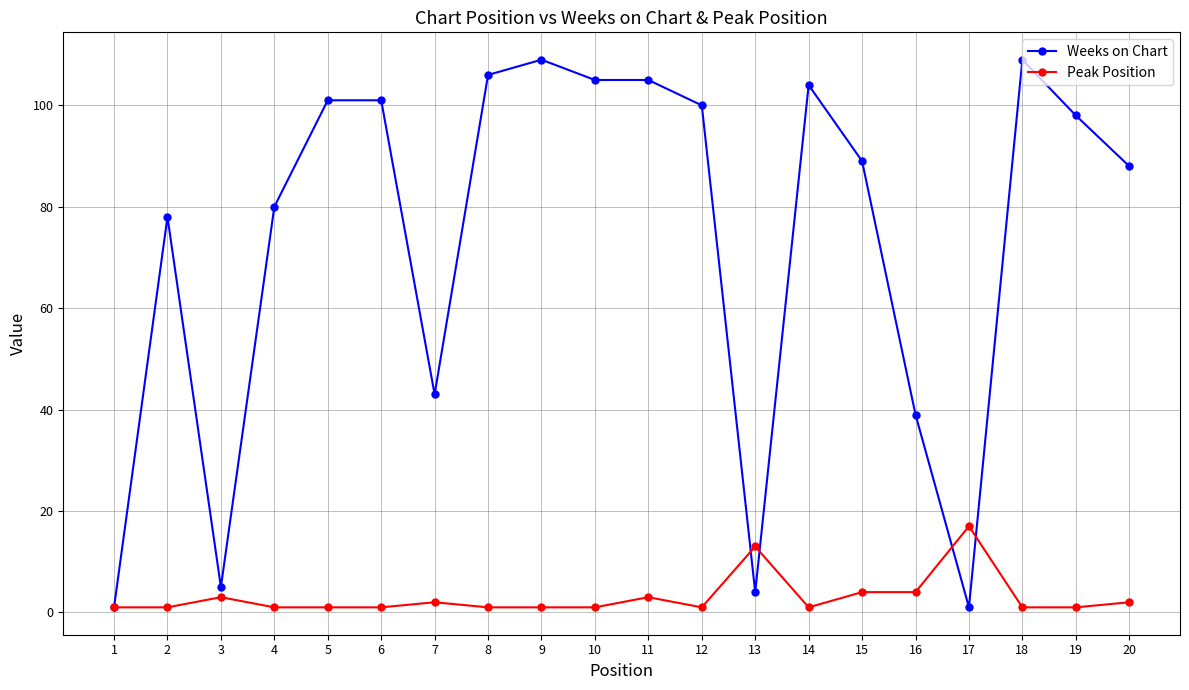

What are all the series names shown in the legend?

Weeks on Chart, Peak Position